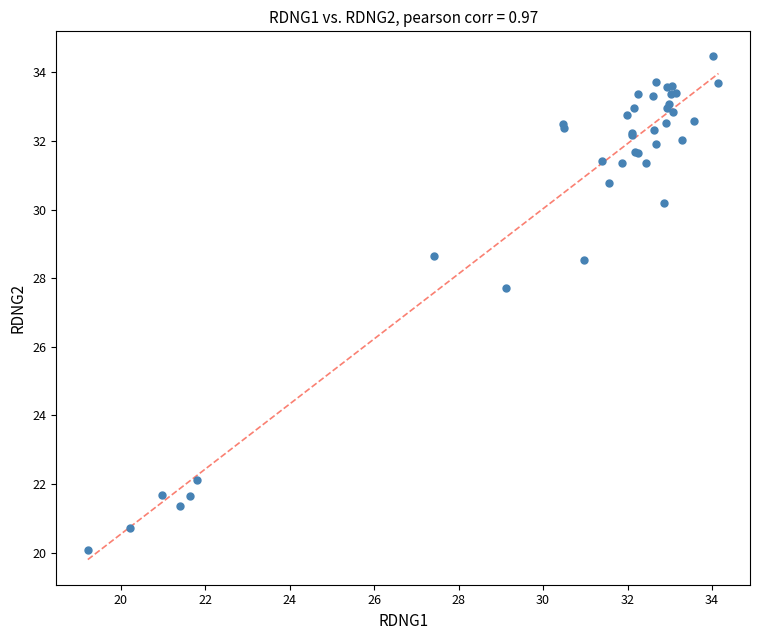

What Y value in the scatter plot is closest to 27?

27.7